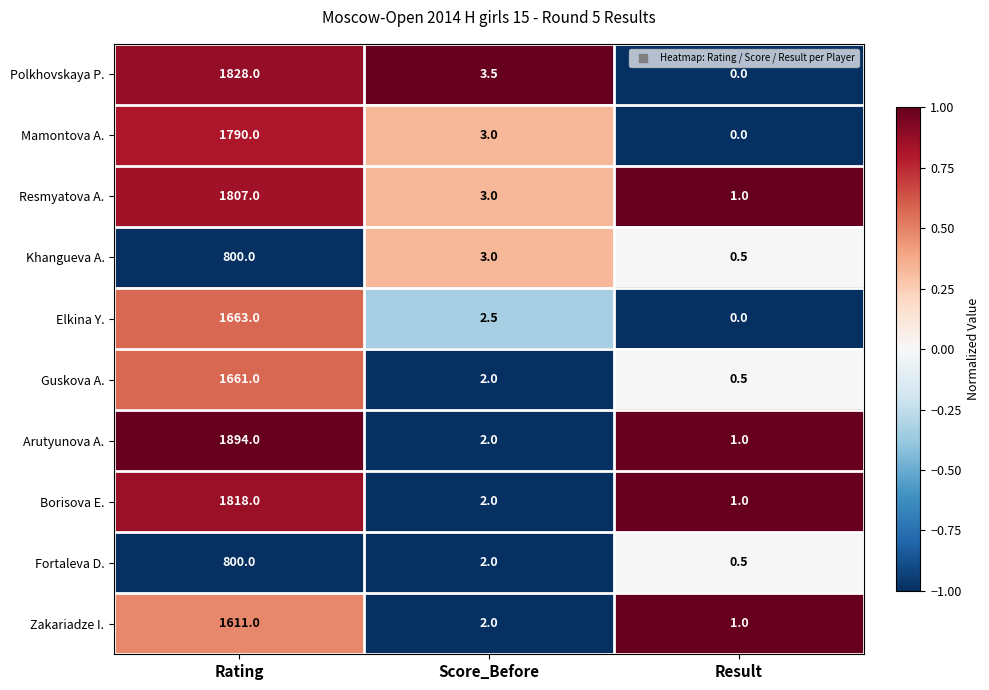

At which category is the sum across all series the highest?

Rating